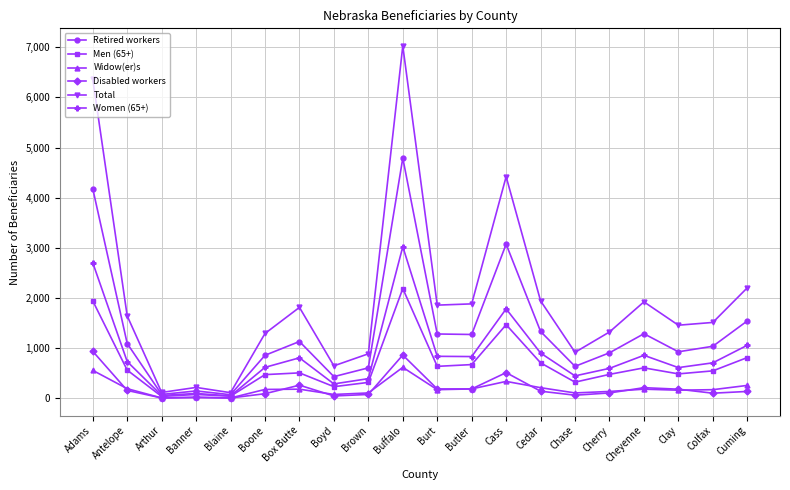

The value of Retired workers at Cedar is 355. True or false?

False